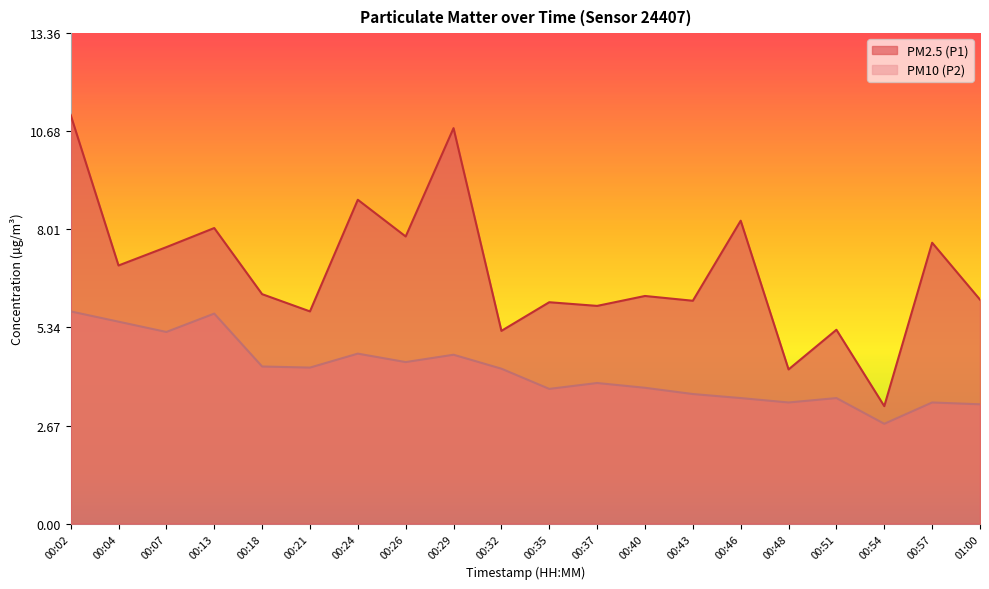

True or false: PM2.5 (P1) has more than 2 interior local peaks.

True